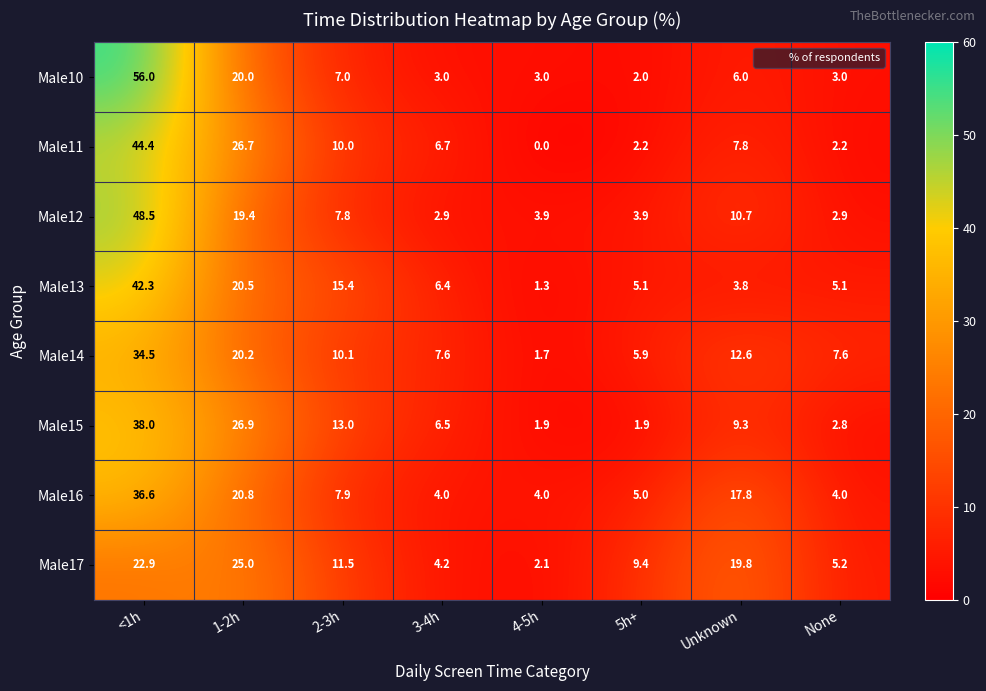

Rank the series by their maximum value, from highest to lowest.

Male10, Male12, Male11, Male13, Male15, Male16, Male14, Male17